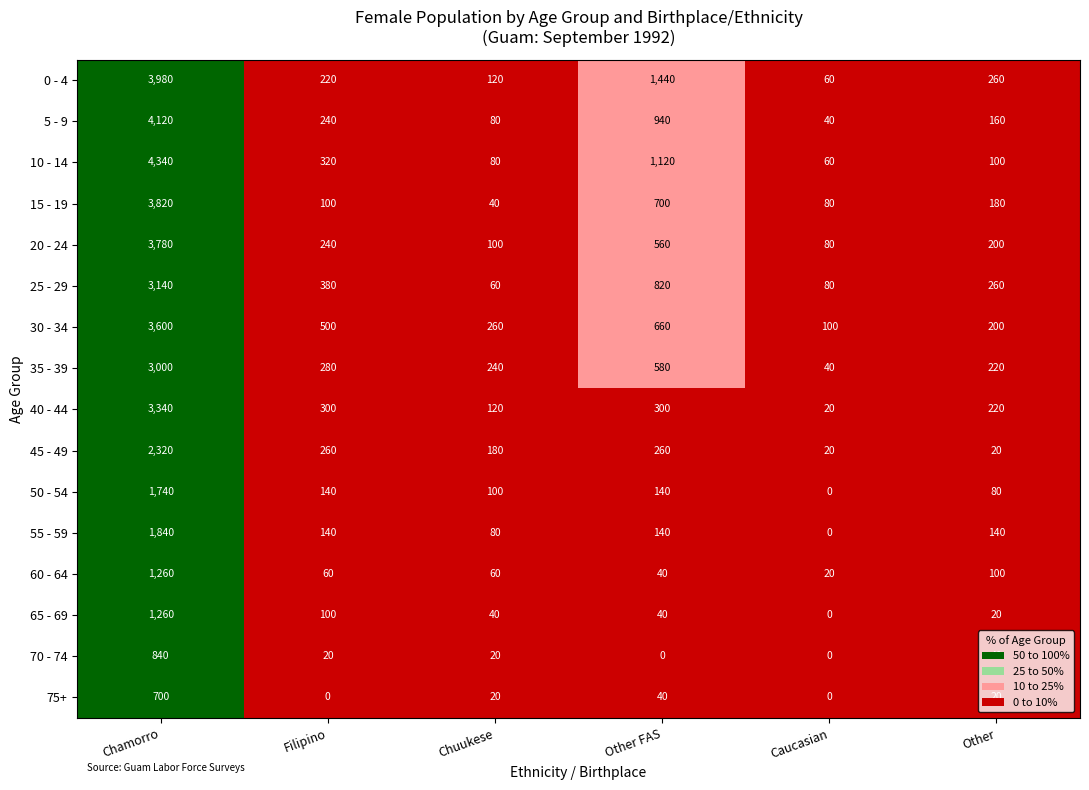

At which label does 5 - 9 first exceed 240?

Chamorro